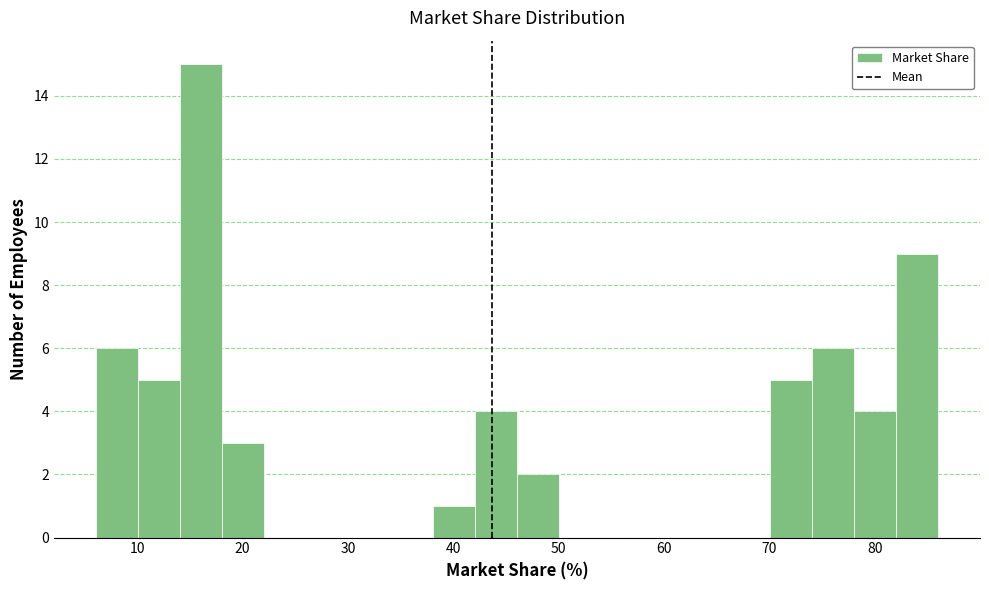

Read against the x-axis, roughly where is the centre of the tallest bar?

16